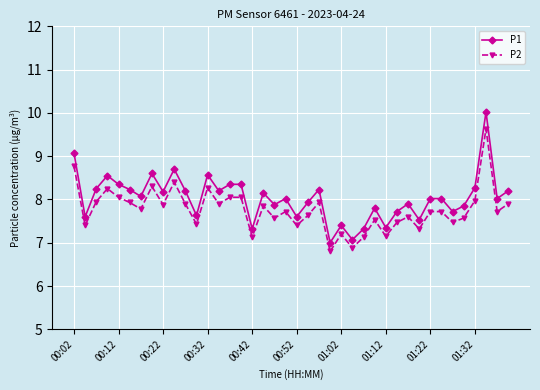

True or false: P1 has more than 1 points higher than both neighbors.

True